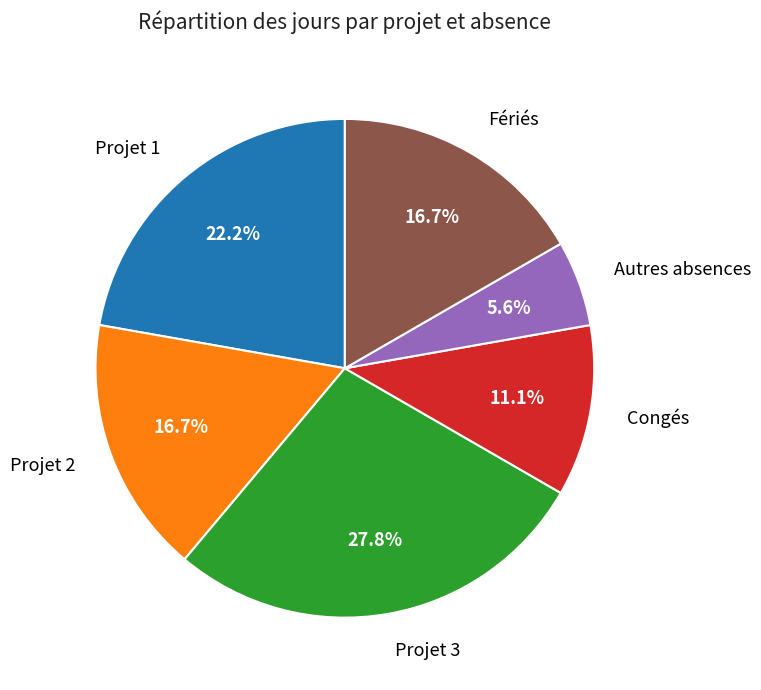

What is the ratio of the value at Congés to the value at Projet 2?

0.7